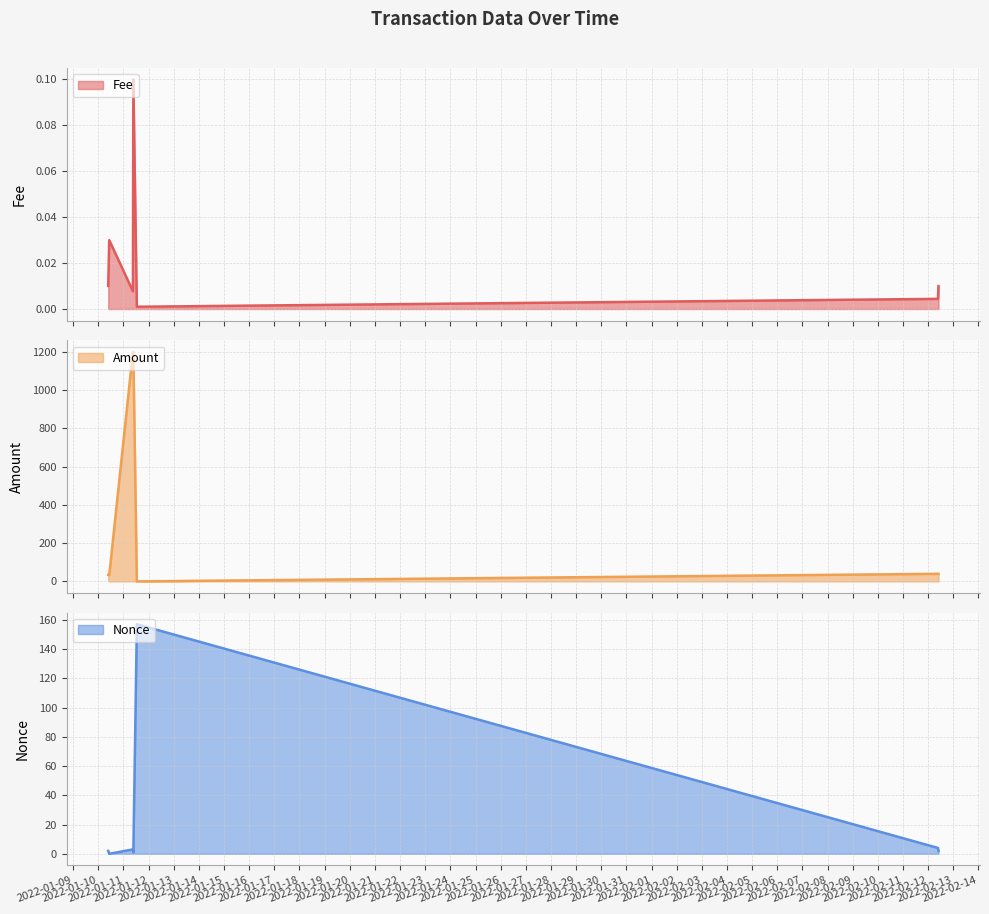

Is it true that Fee equals 0.1 at 2022-01-10 10:27:00?

False